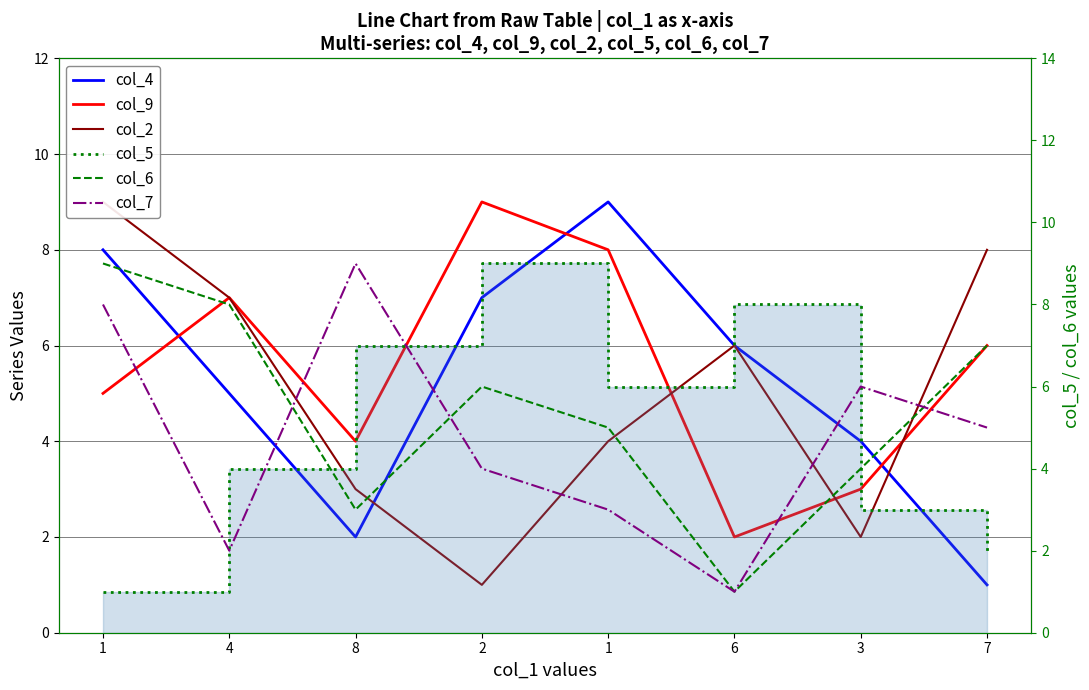

At which label does col_6 first exceed 6?

1